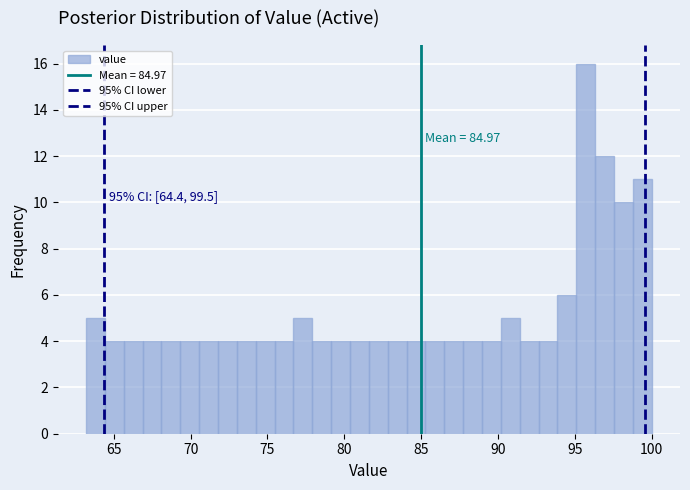

Read against the x-axis, roughly where is the centre of the tallest bar?

95.5